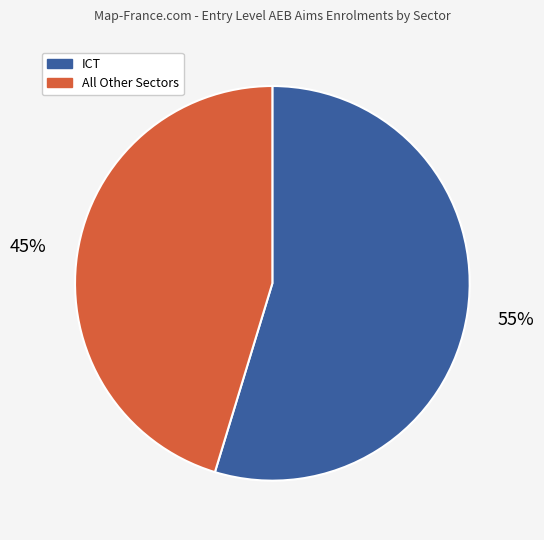

Is there a majority slice in this chart?

Yes